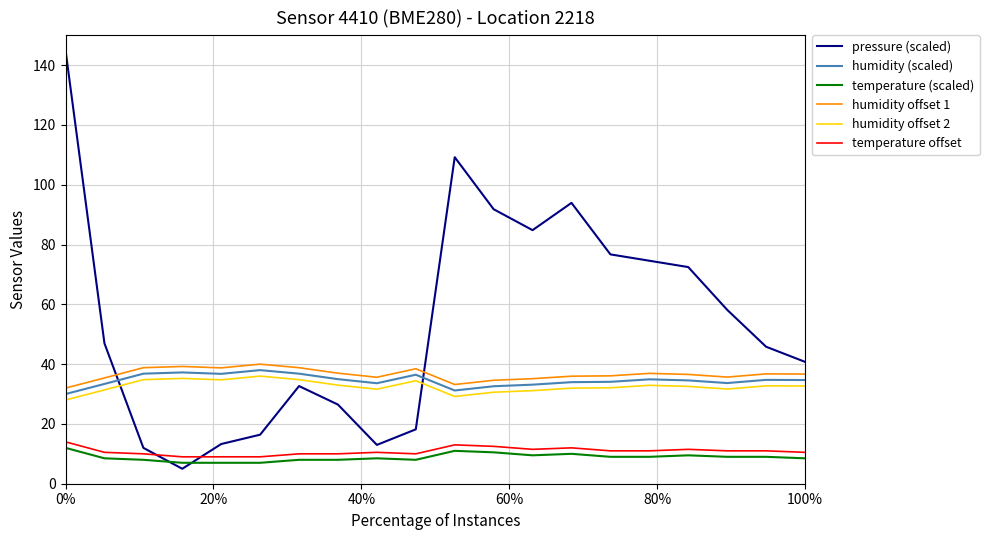

Which series has the largest total across all categories?

pressure (scaled)